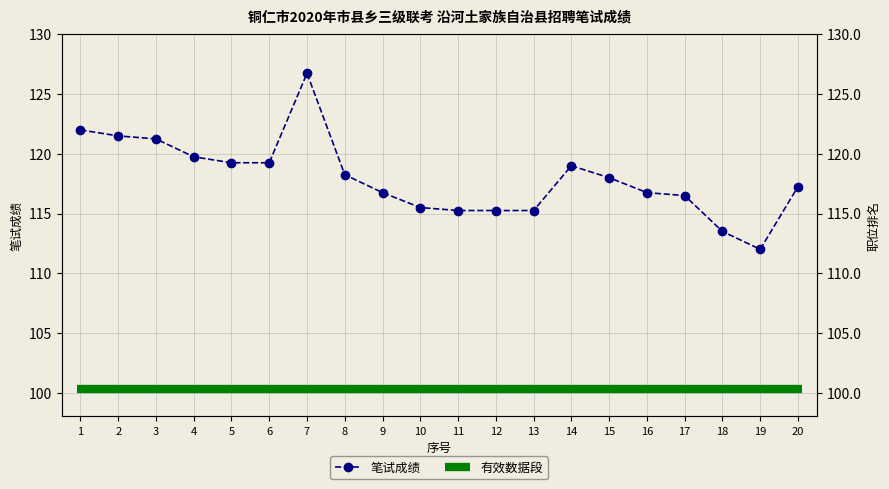

What is the sum of the values at 13 and 10?

230.8